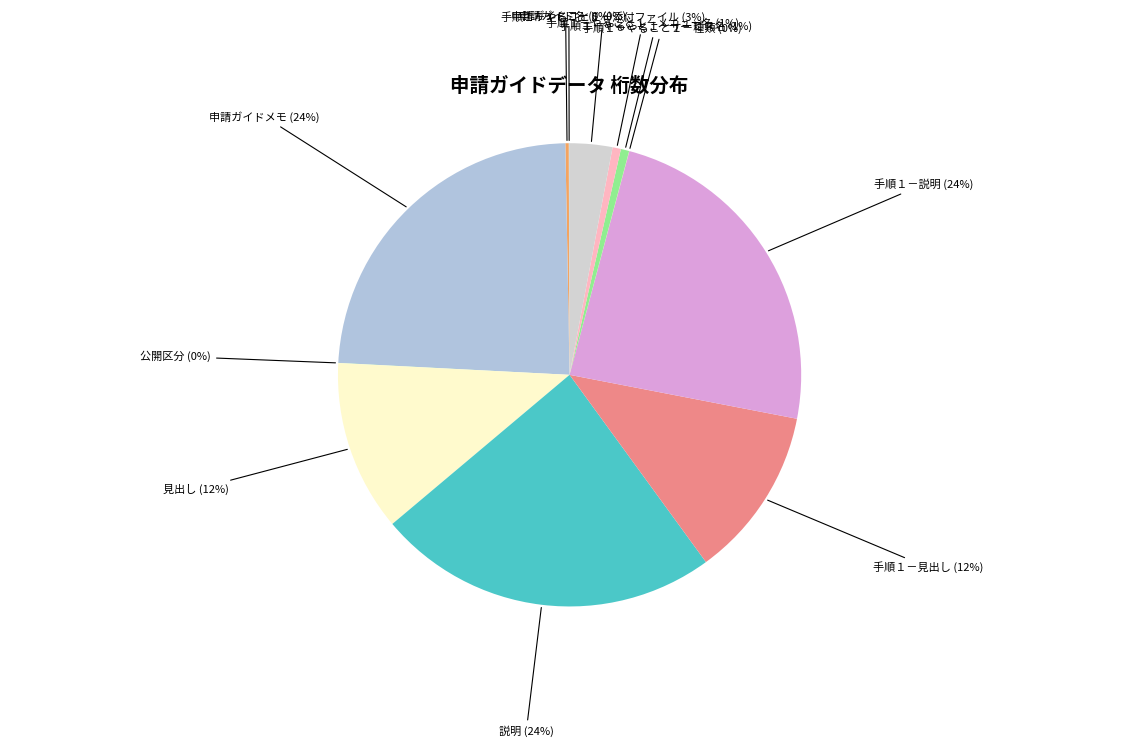

To the nearest percent, what is the difference between the largest and smallest slice percentages?

24%